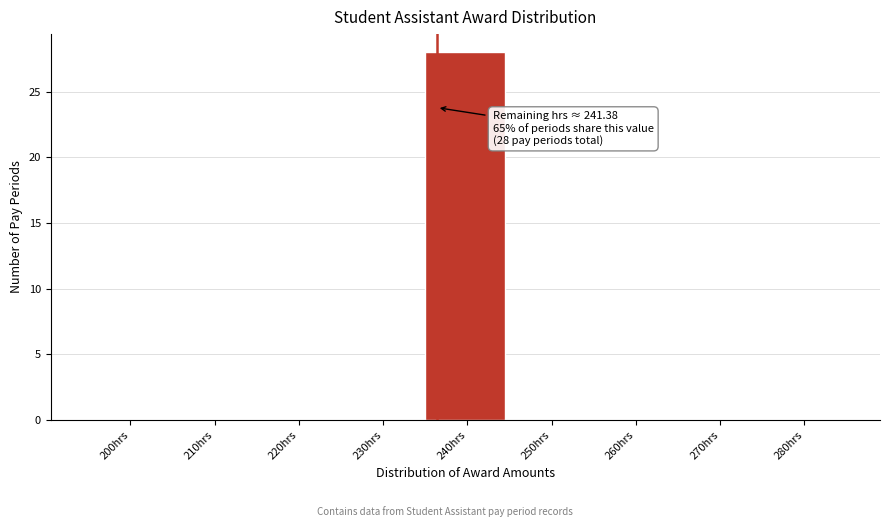

Reading right to left, extract all data points from this chart.

280hrs=0	270hrs=0	260hrs=0	250hrs=0	240hrs=28	230hrs=0	220hrs=0	210hrs=0	200hrs=0